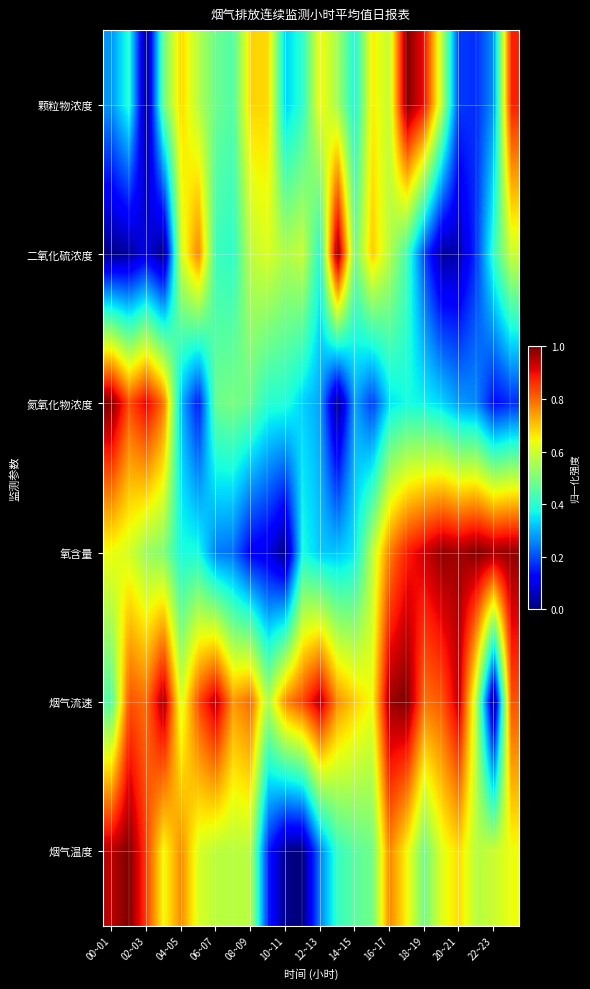

What is the maximum value shown in the chart?

1.0